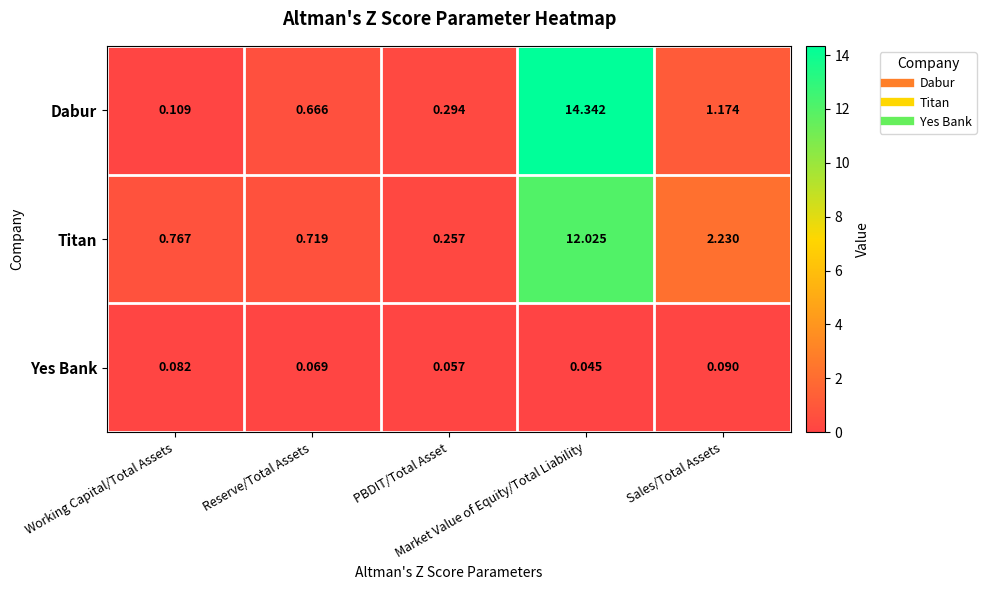

List the series in order of their peak value, highest first.

Dabur, Titan, Yes Bank